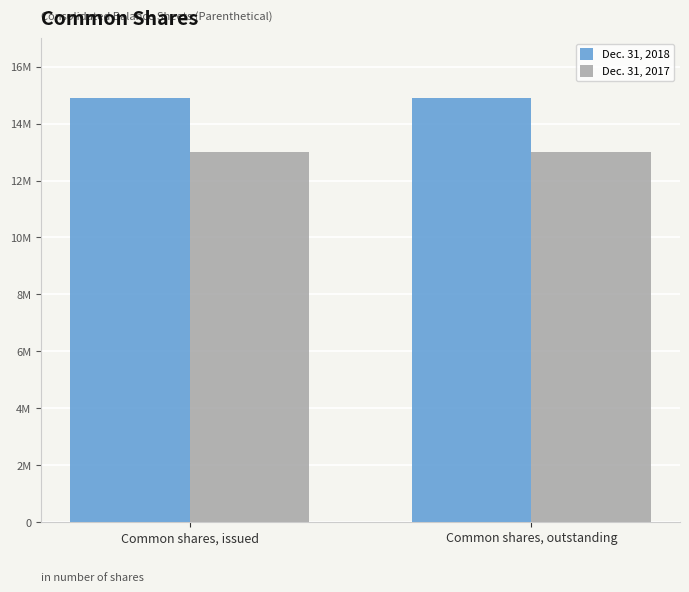

Is the value of Dec. 31, 2018 at Common shares, outstanding greater than the value of Dec. 31, 2017 at Common shares, outstanding?

Yes